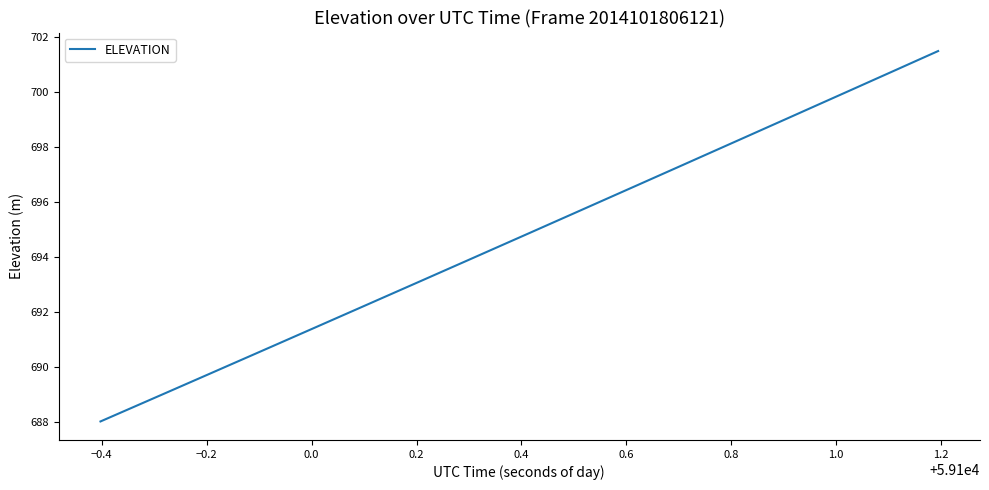

What is the smallest value displayed?

688.0